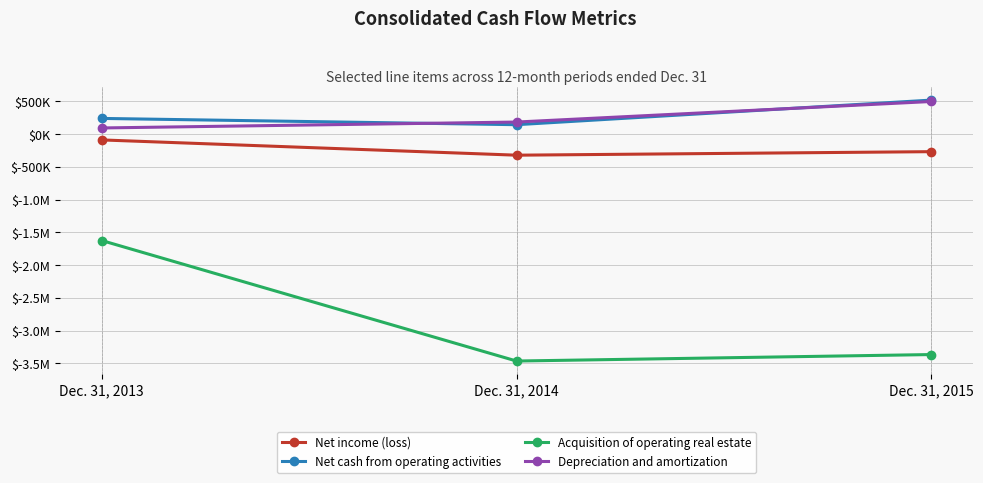

Is this an area chart (filled region under the line)?

No